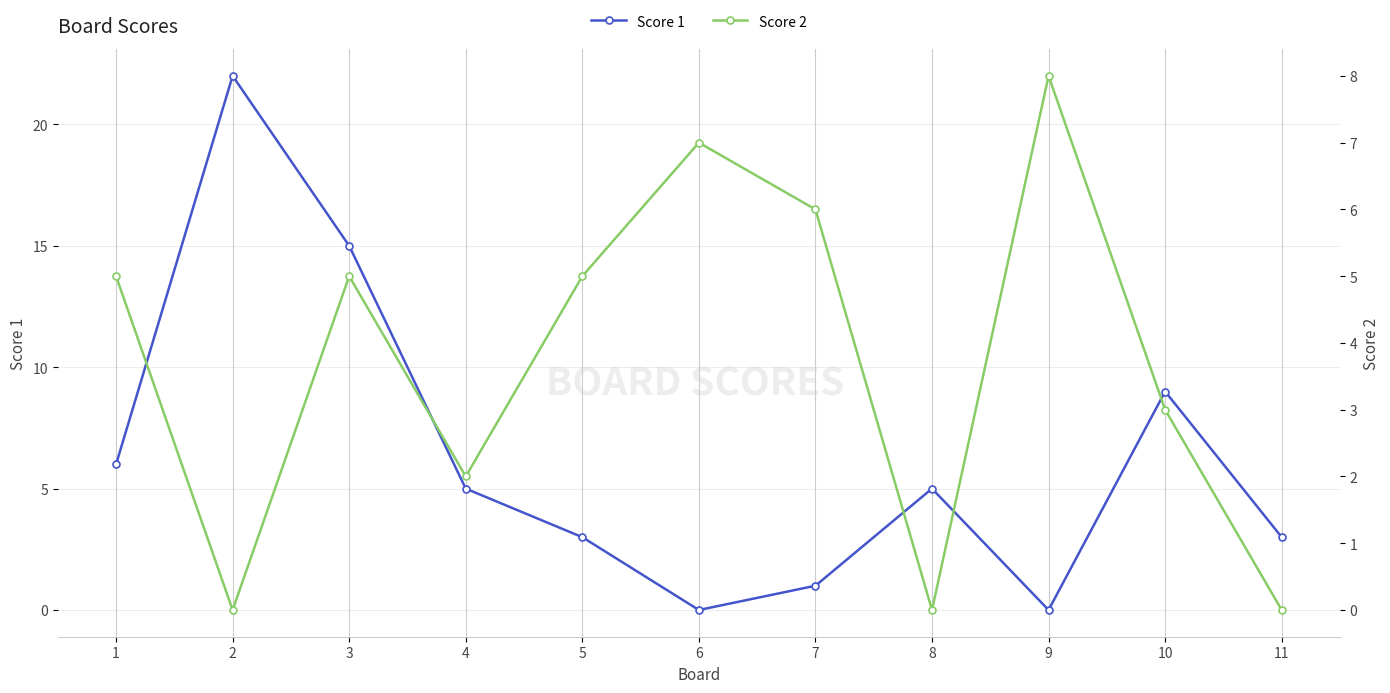

What is the difference between the maximum and minimum values in the Score 2 series?

8